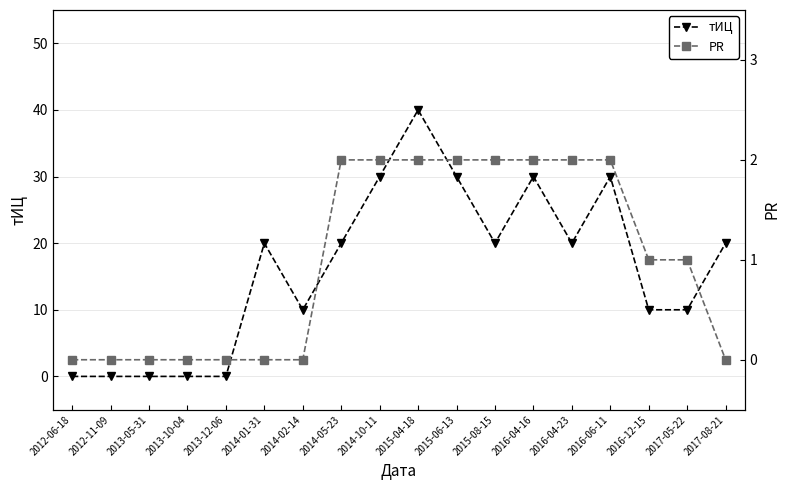

At how many categories does at least one series exceed 15?

10